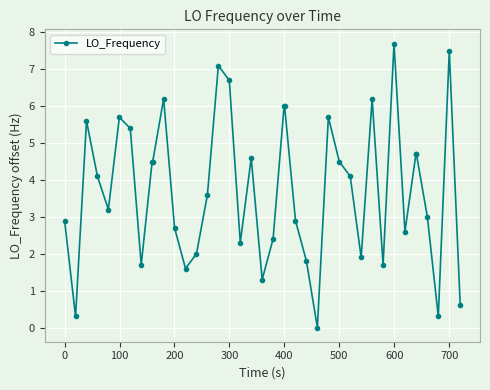

Reading left to right, what are all the values shown in this chart?

2.9	0.3	5.6	4.1	3.2	5.7	5.4	1.7	4.5	4.5	6.2	2.7	1.6	2.0	3.6	7.1	6.7	2.3	4.6	1.3	2.4	6.0	6.0	2.9	1.8	0.0	5.7	4.5	4.1	1.9	6.2	1.7	7.7	2.6	4.7	4.7	3.0	0.3	7.5	0.6